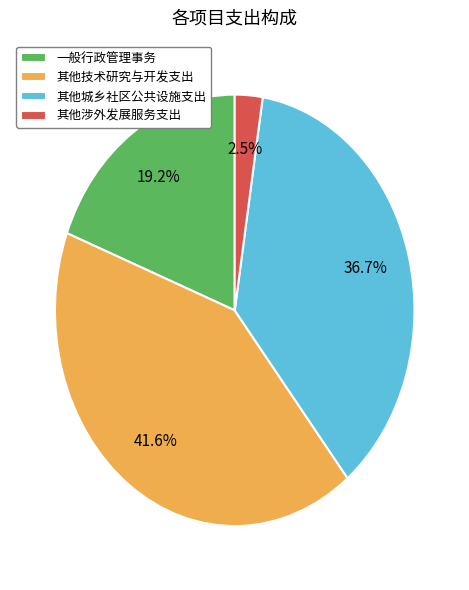

To the nearest percent, what is the difference between the largest and smallest slice percentages?

39%